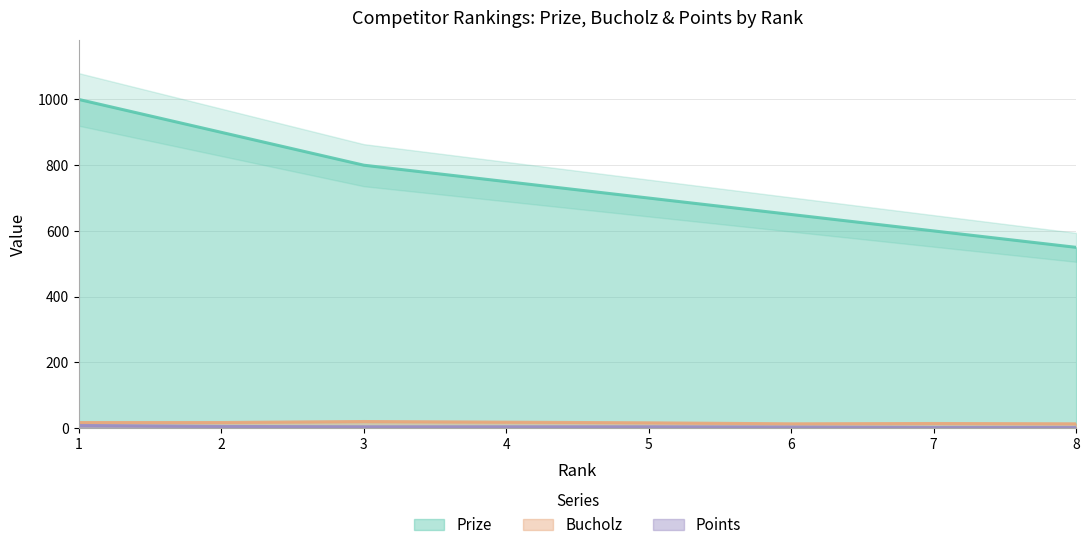

What is the difference between the highest and lowest values at 5?

696